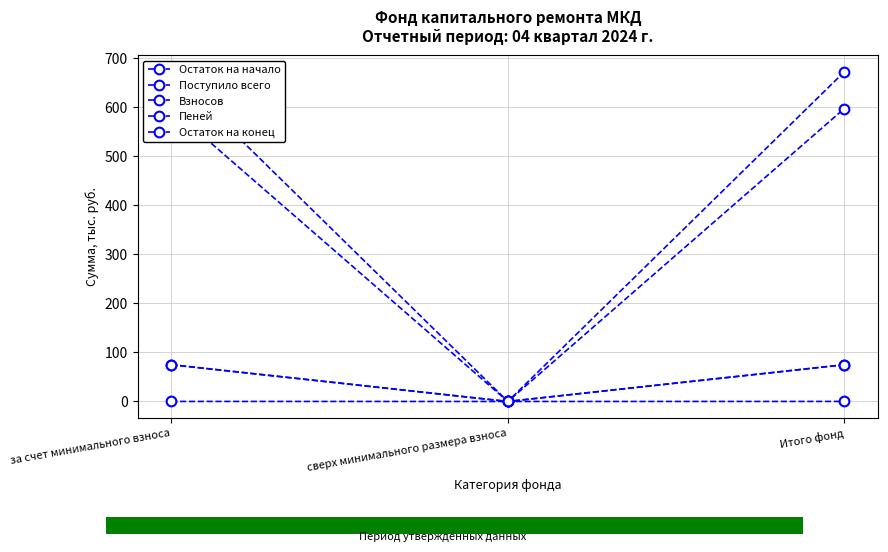

What is the value of the Пеней point at the 1st from the left?

0.1